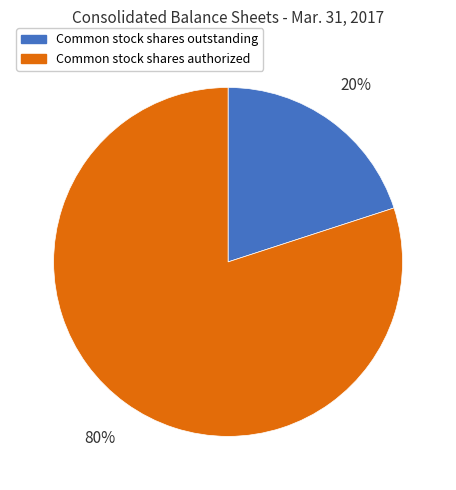

What percentage is the Common stock shares authorized slice, to the nearest percent?

80%